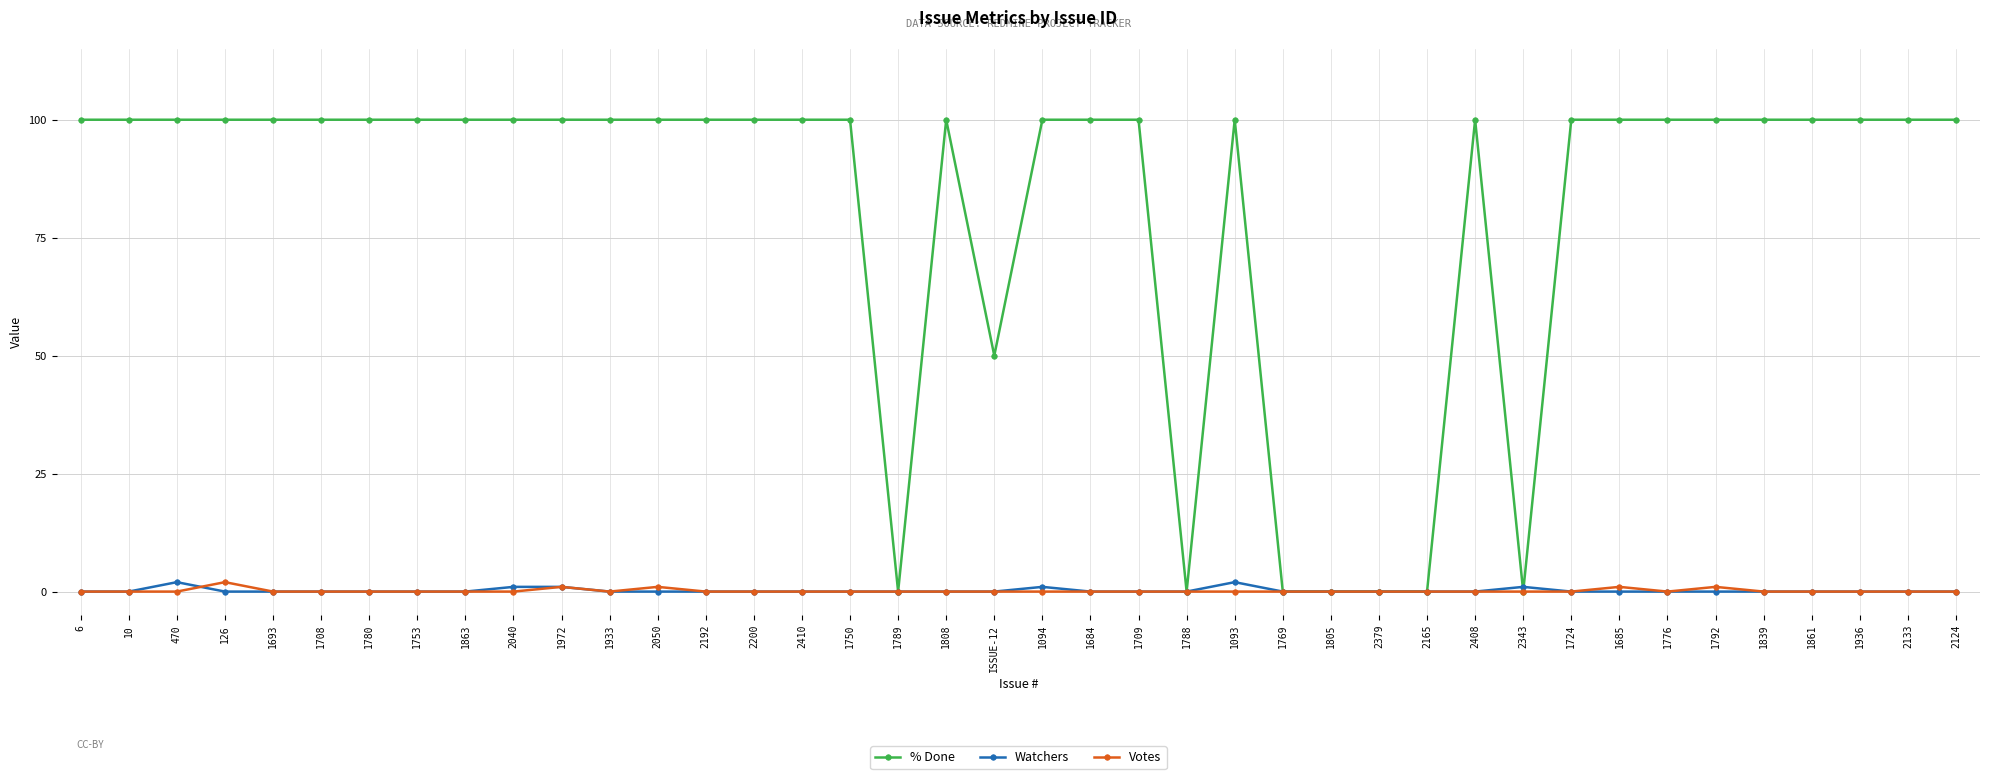

What is the sum of all % Done values?

3250